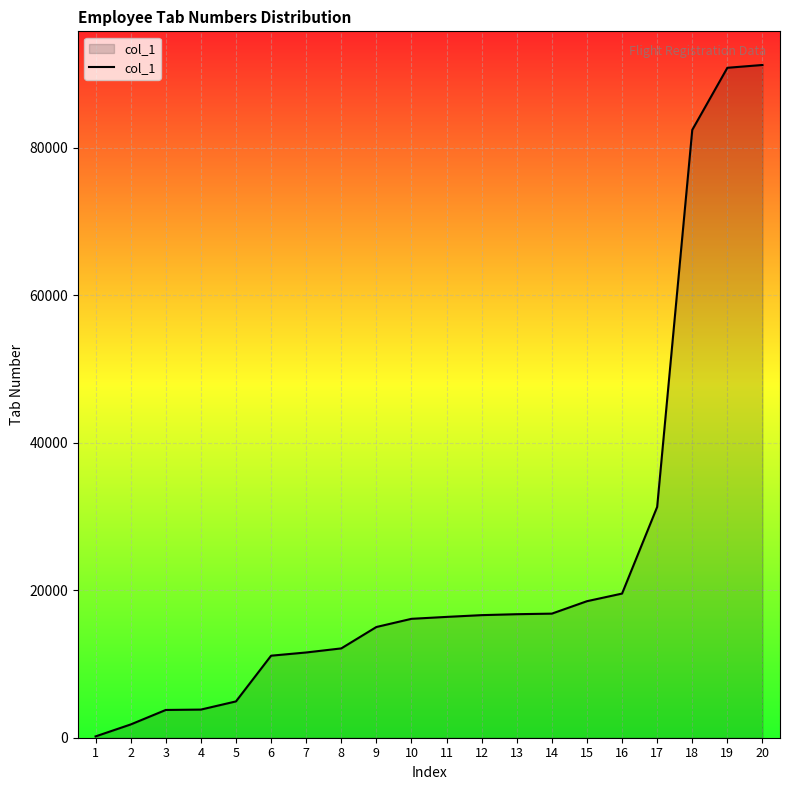

Approximately how many times larger is the value at 4 compared to 7?

0.3